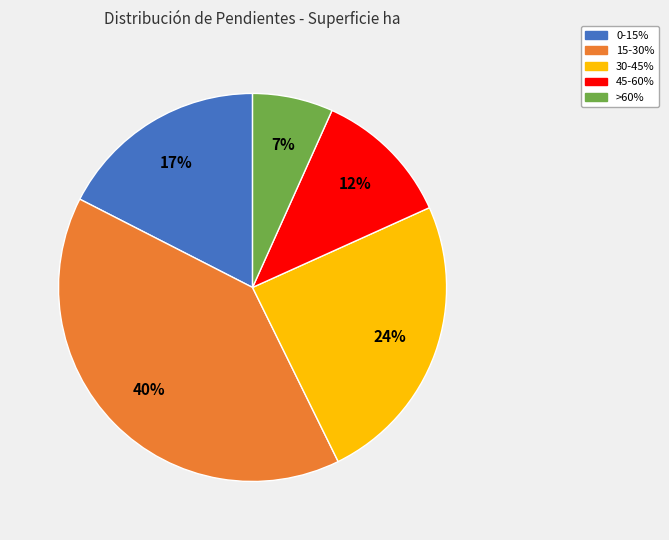

How many segments does this pie chart have?

5